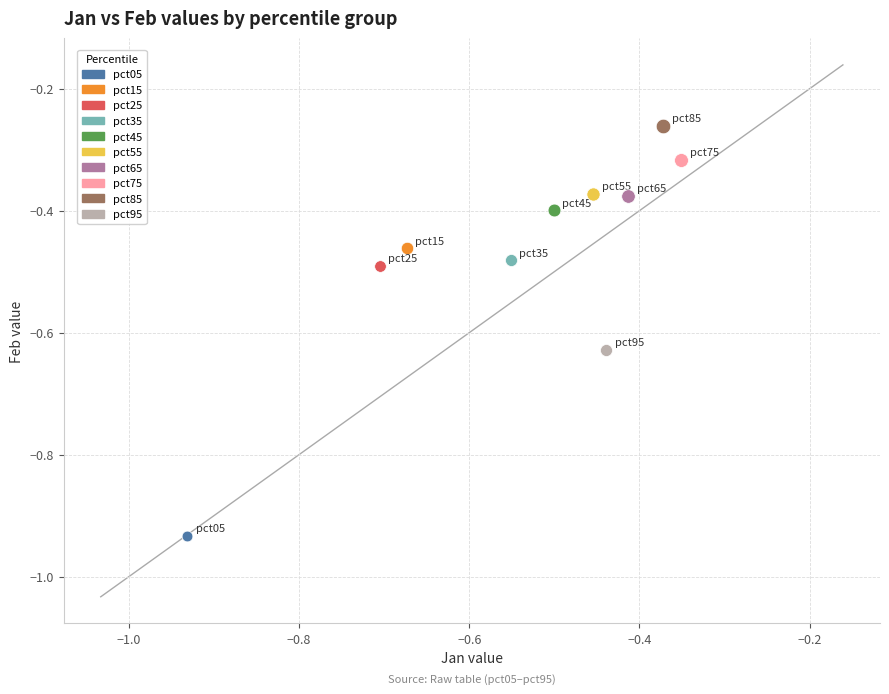

Which series contains the highest Y value?

pct85